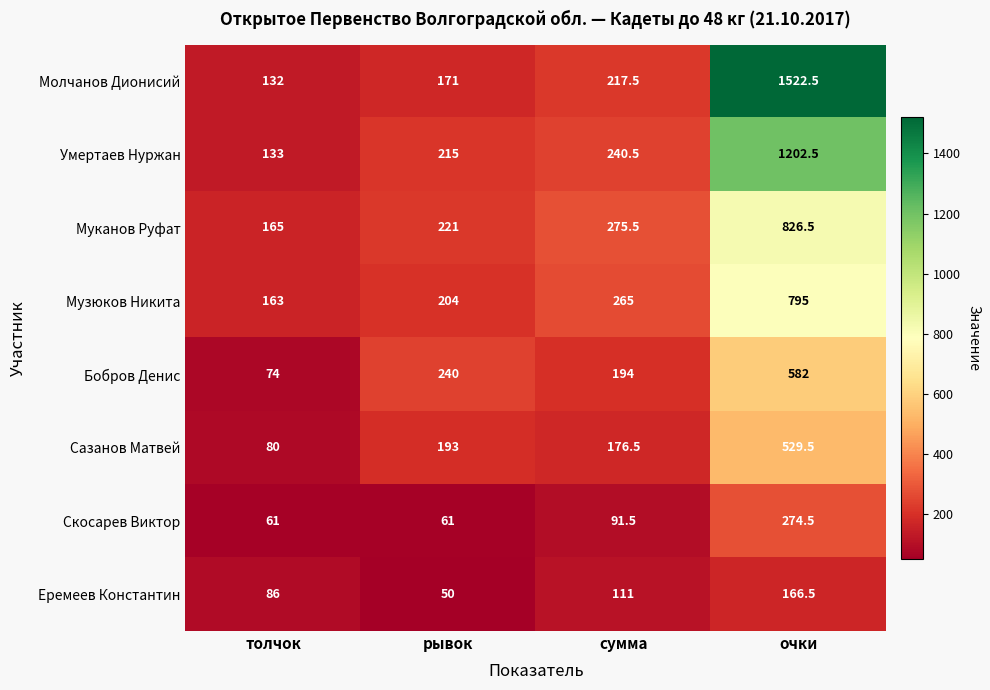

What is the average value of the Молчанов Дионисий series?

510.8